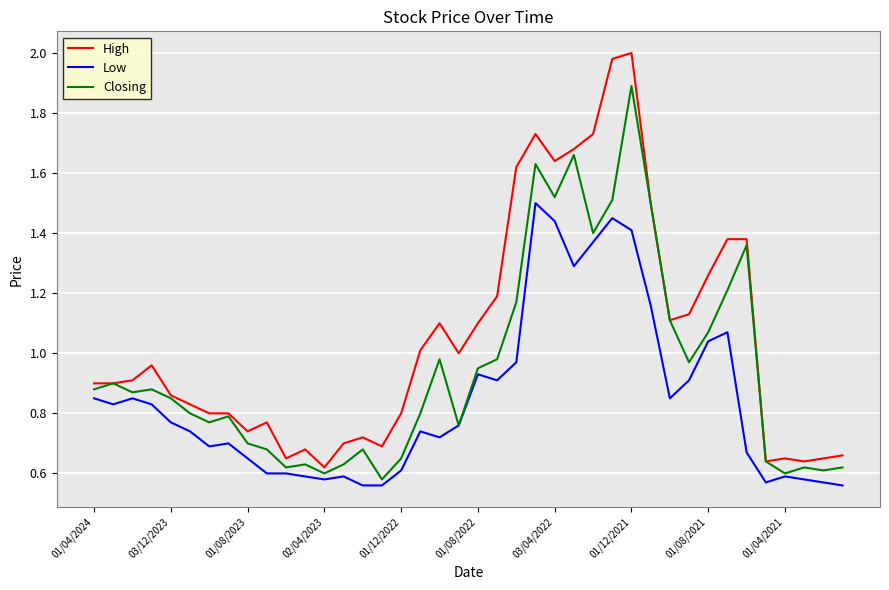

Which series has the widest spread of values?

High